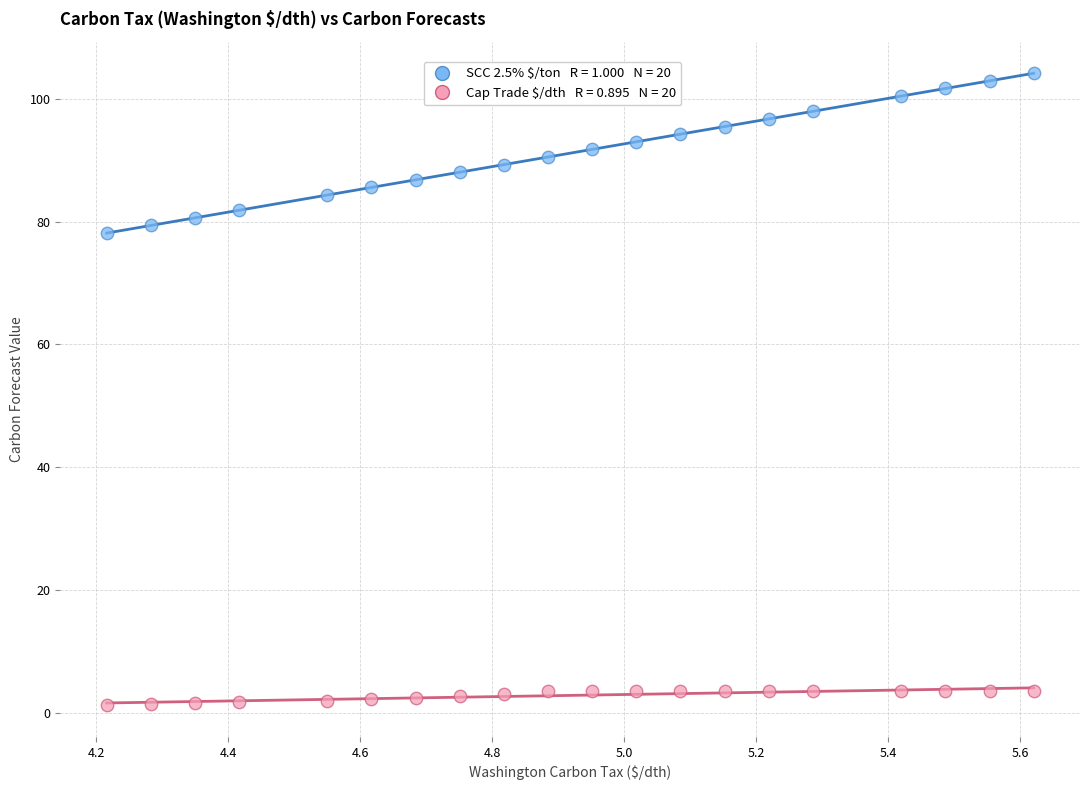

Across all series, what Y value is closest to 52?

78.1